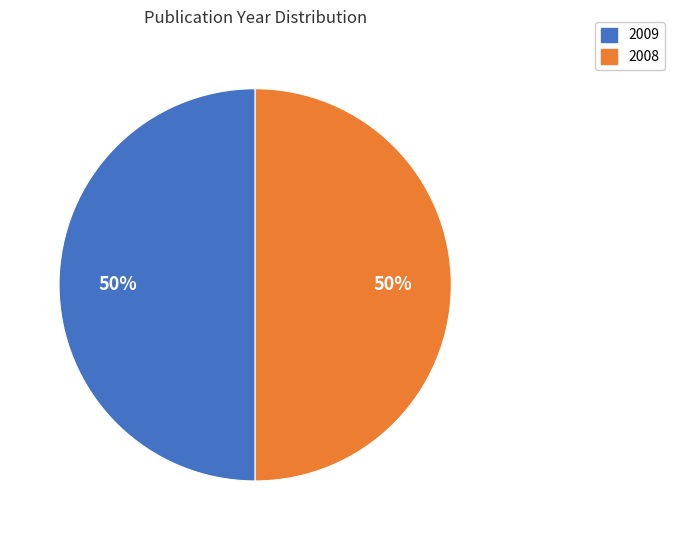

To the nearest percent, what portion does 2009 represent?

50%